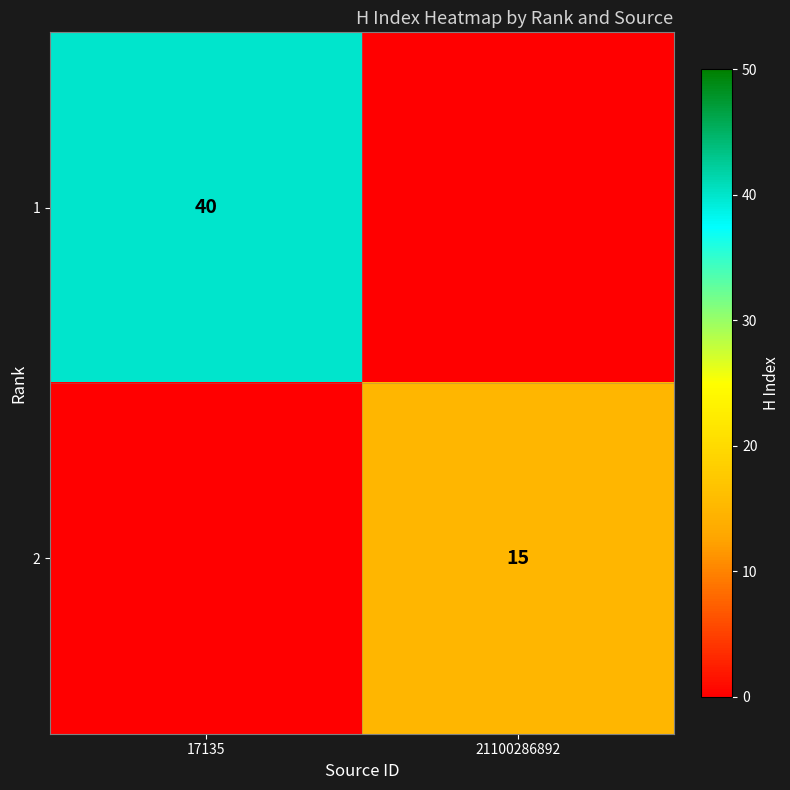

Is it true that 2 equals 20 at 21100286892?

False